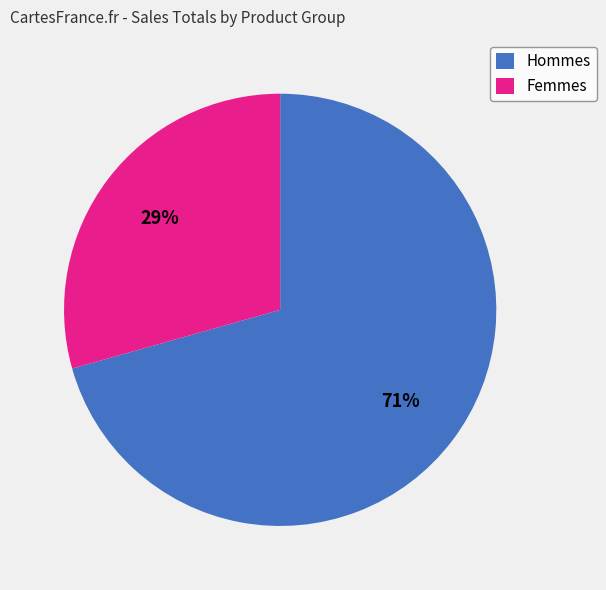

Which slice represents more than half of the pie?

Hommes